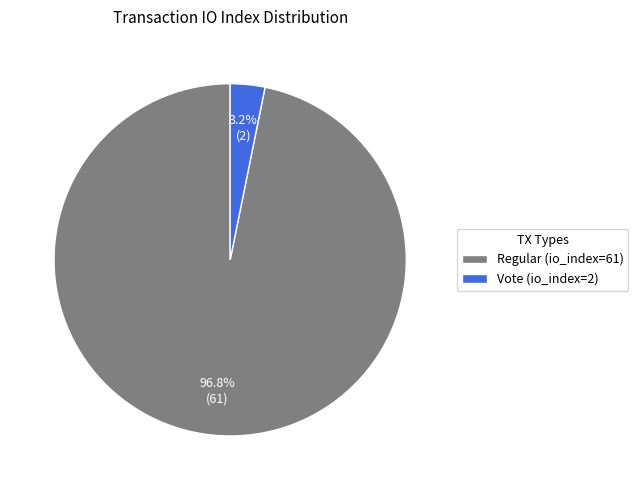

Does Vote (io_index=2) represent more than half of the total?

No